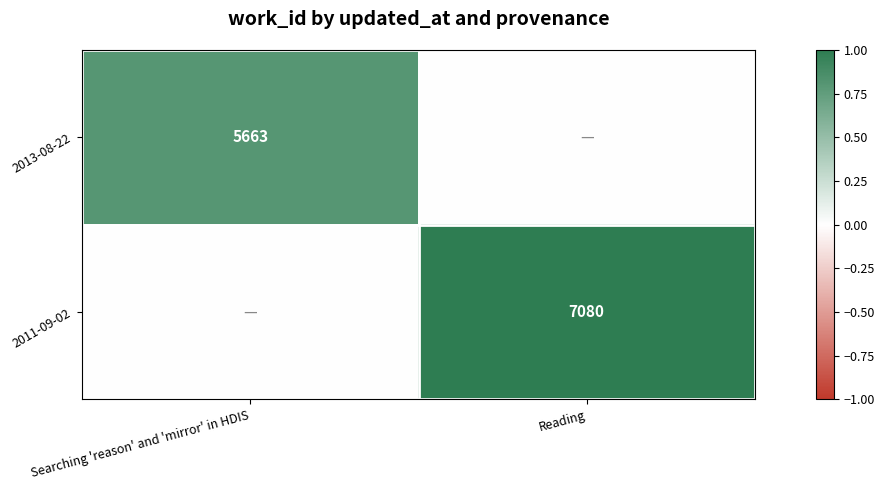

The 2011-09-02 series shows 3612 at Reading. True or false?

False